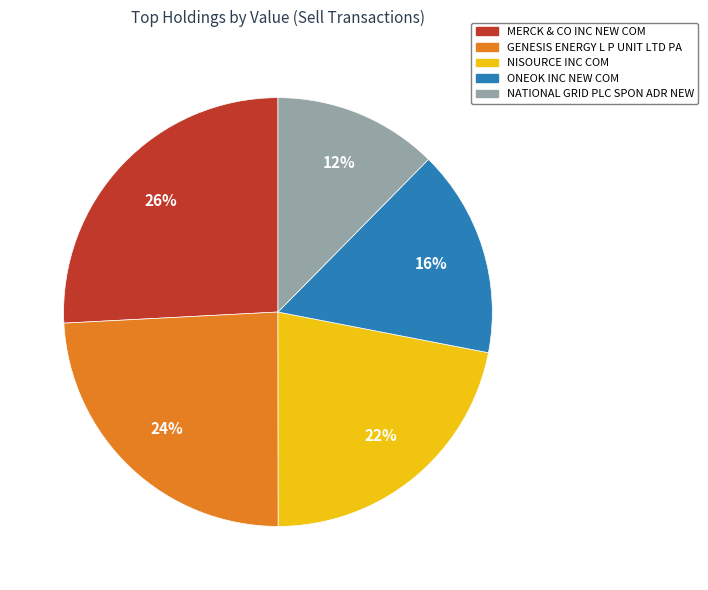

Is there a majority slice in this chart?

No